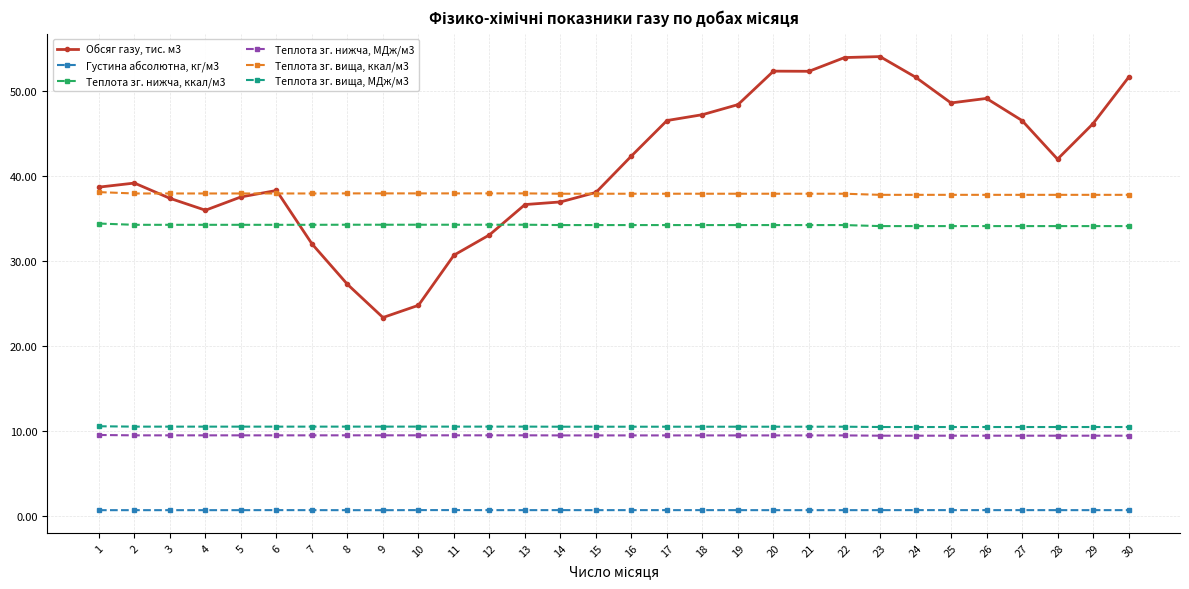

True or false: Теплота зг. нижча, МДж/м3 and Обсяг газу, тис. м3 intersect in this chart.

False